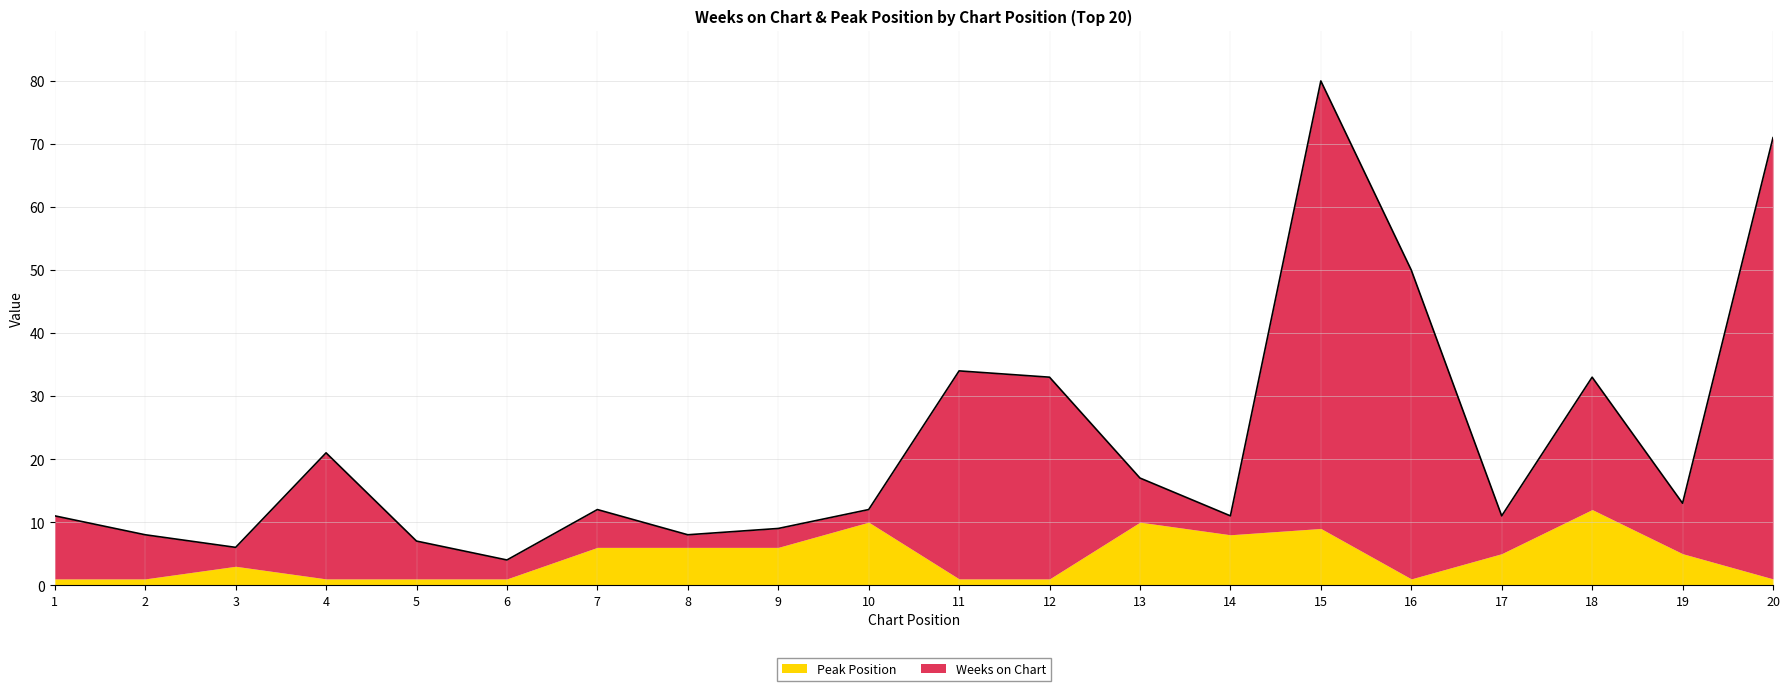

The chart shows a value of 8 at 8. True or false?

True